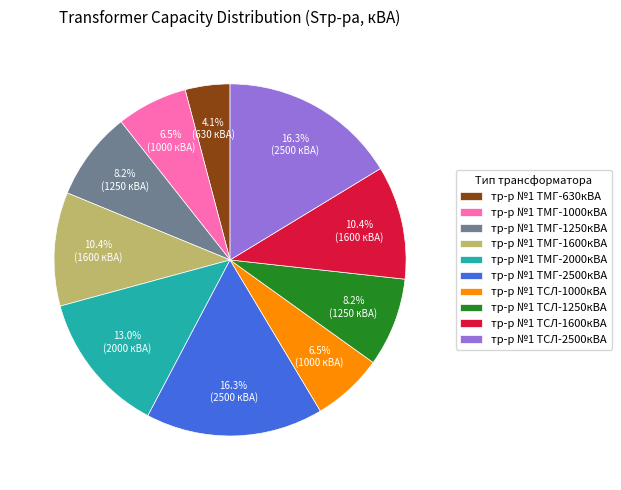

Which category has the smallest portion of the pie?

тр-р №1 ТМГ-630кВА